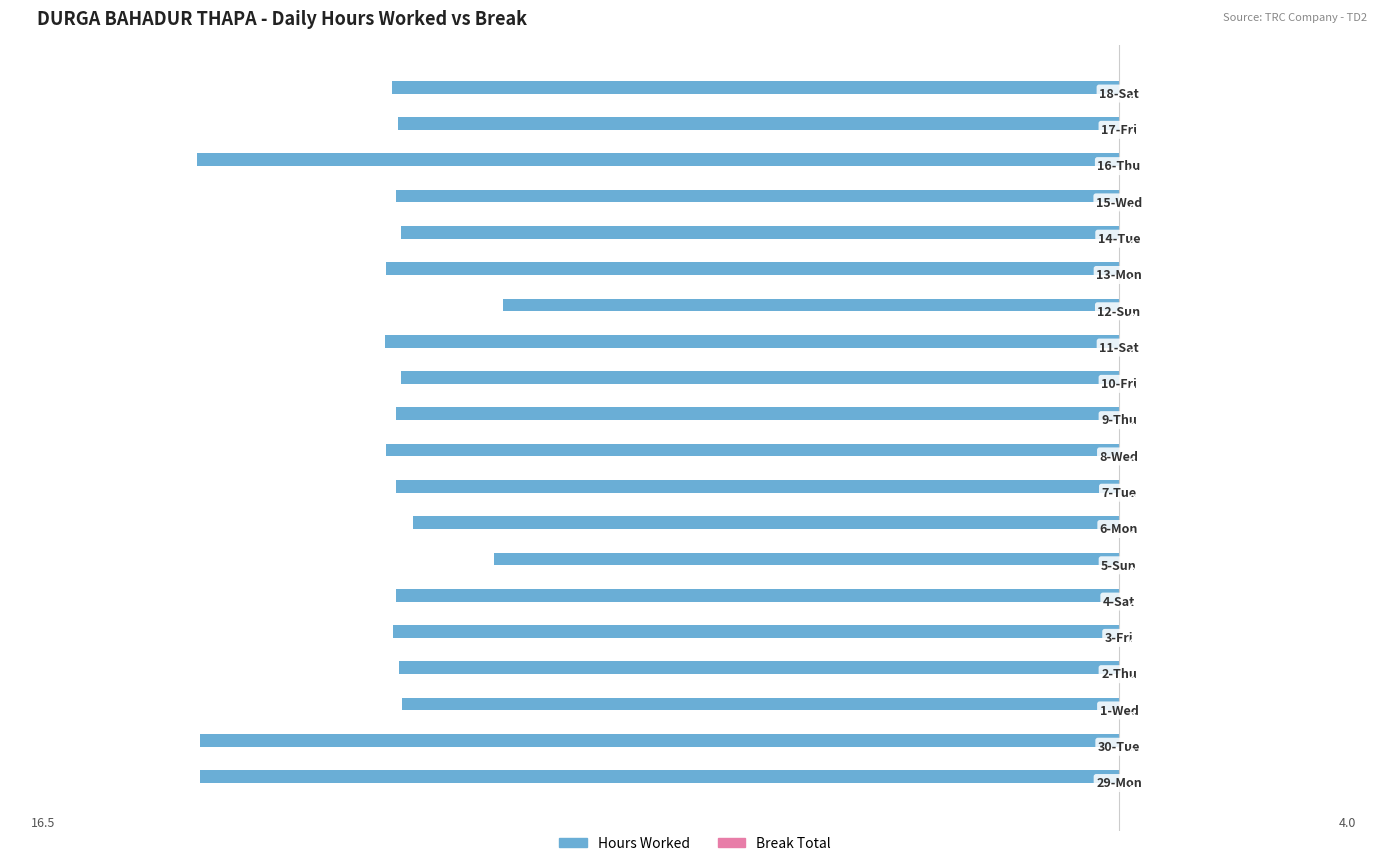

How many bars are there in total?

20